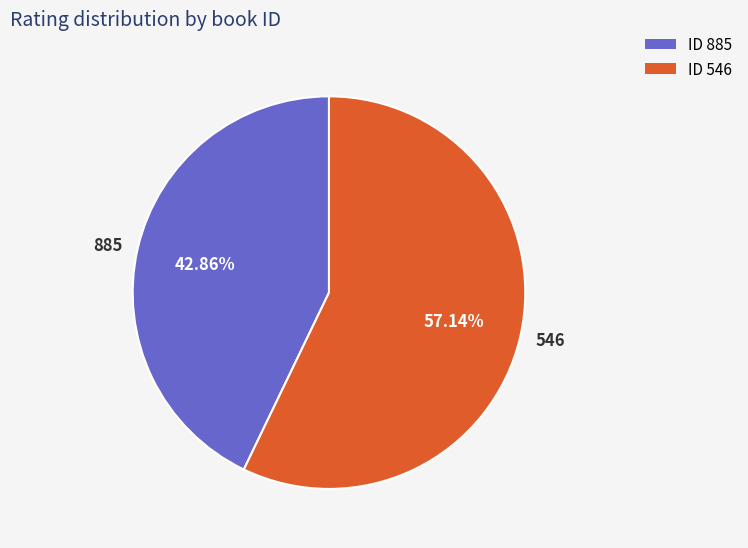

The 546 slice represents 67% of the pie. True or false?

False